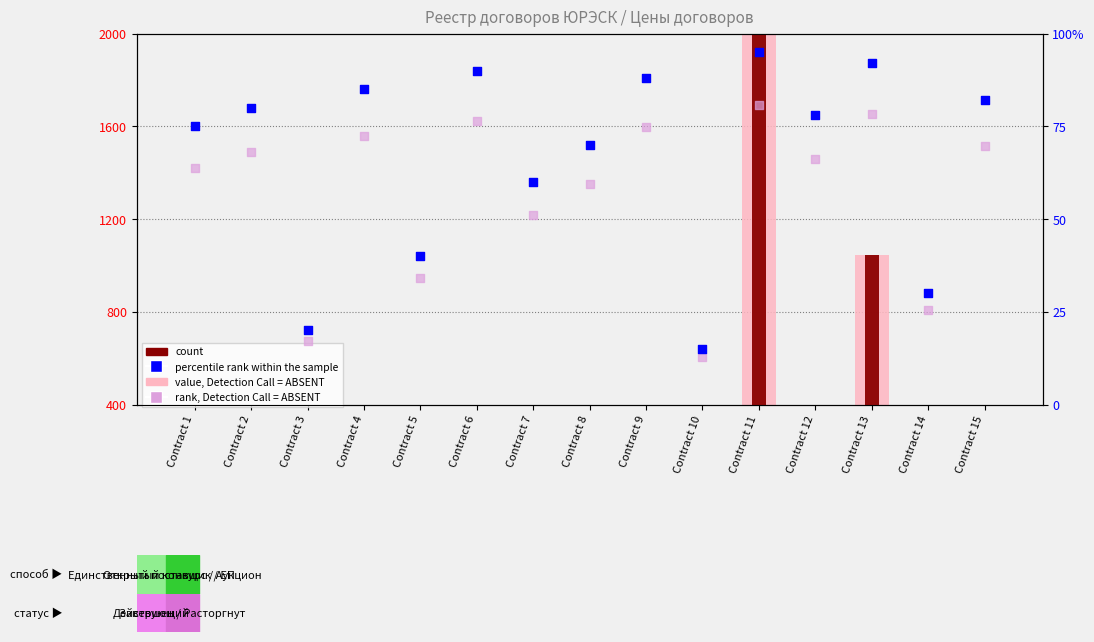

Is the value of count at Contract 11 greater than the value of percentile rank within the sample at Contract 8?

Yes